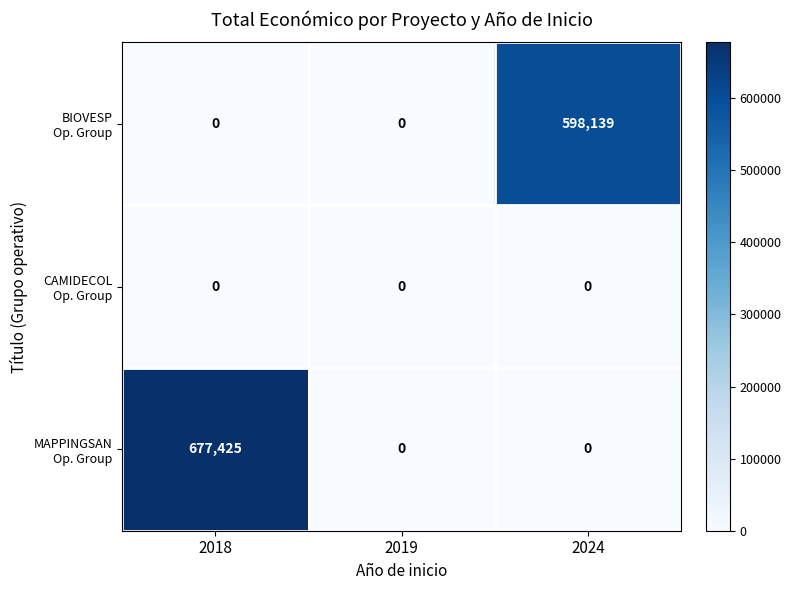

What is the greatest value displayed?

677425